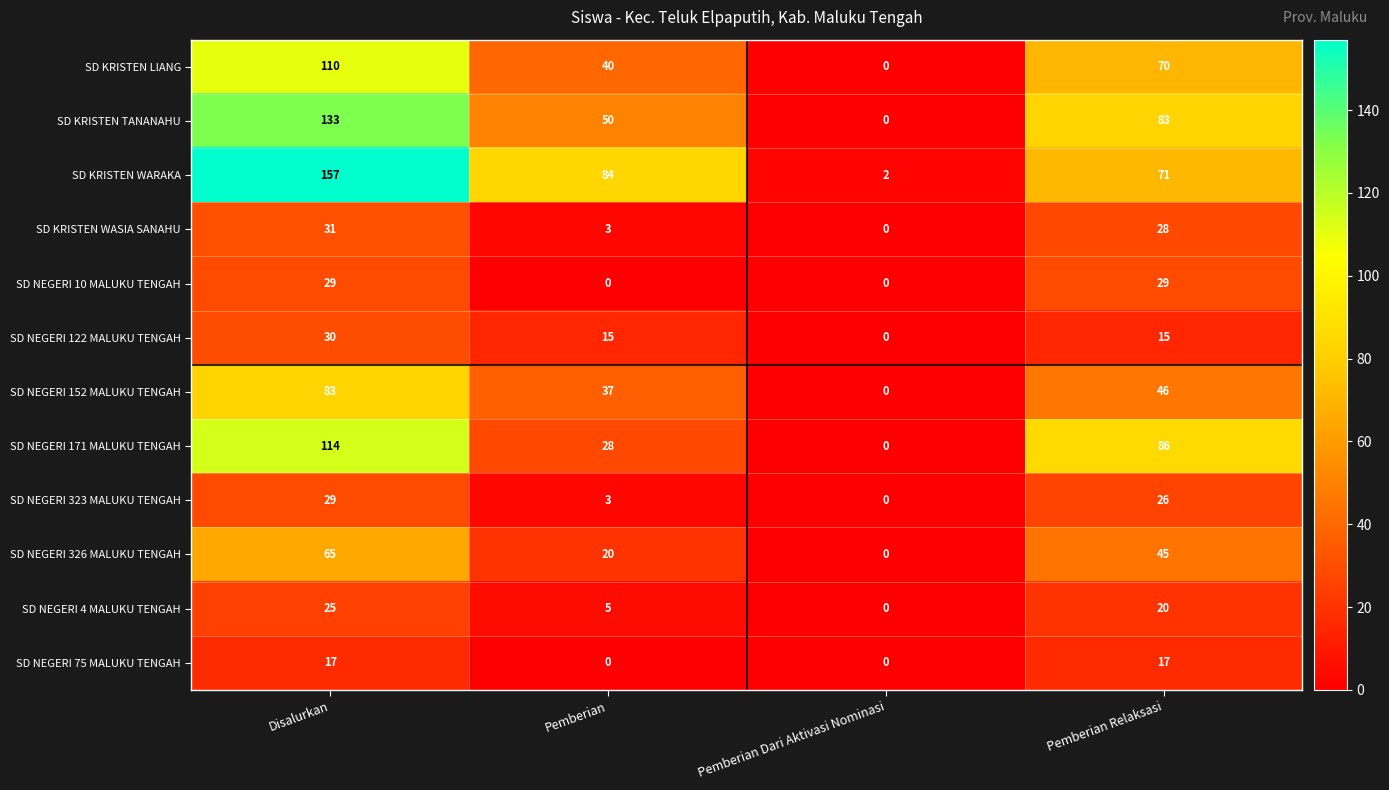

What is the sum of the SD NEGERI 326 MALUKU TENGAH values at Disalurkan and Pemberian Relaksasi?

110